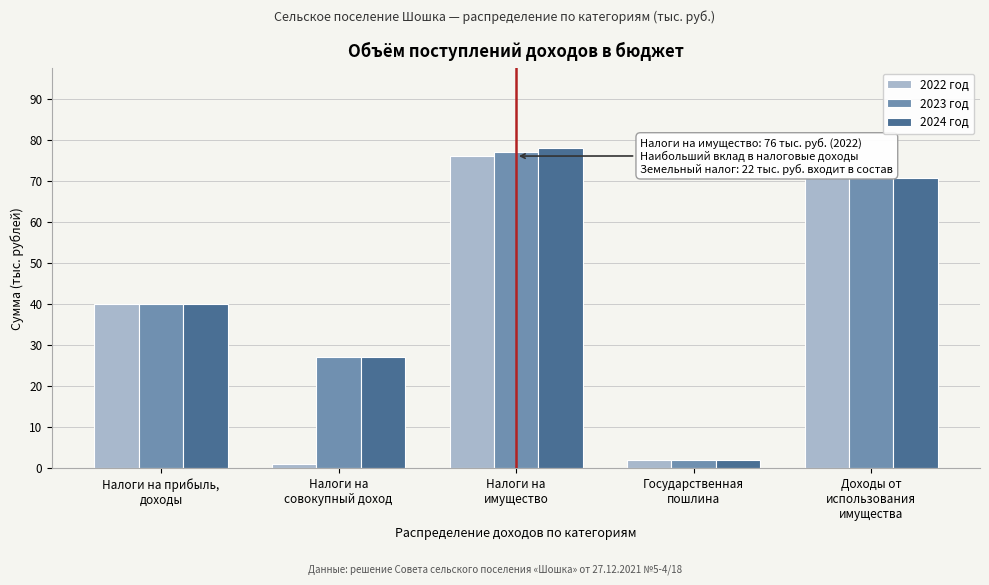

Reading left to right, transcribe all the data shown in this chart.

2022 год: 40.0	1.0	76.0	2.0	70.7
2023 год: 40.0	27.0	77.0	2.0	70.7
2024 год: 40.0	27.0	78.0	2.0	70.7